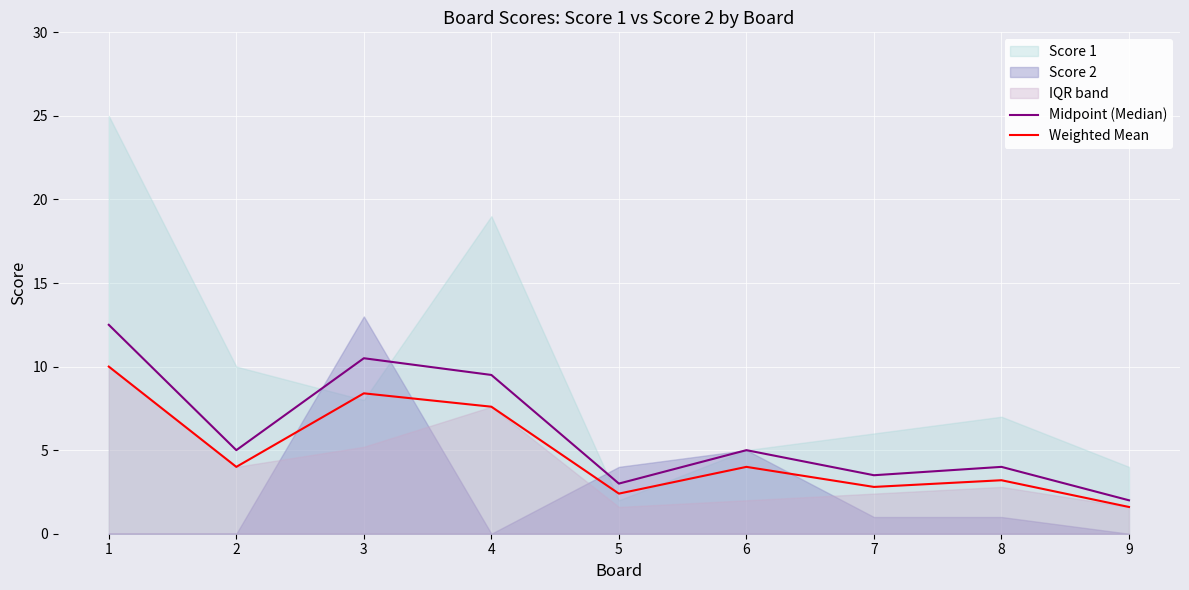

Reading right to left, list all the values displayed in this chart.

Midpoint (Median): 2.0	4.0	3.5	5.0	3.0	9.5	10.5	5.0	12.5
Weighted Mean: 1.6	3.2	2.8	4.0	2.4	7.6	8.4	4.0	10.0